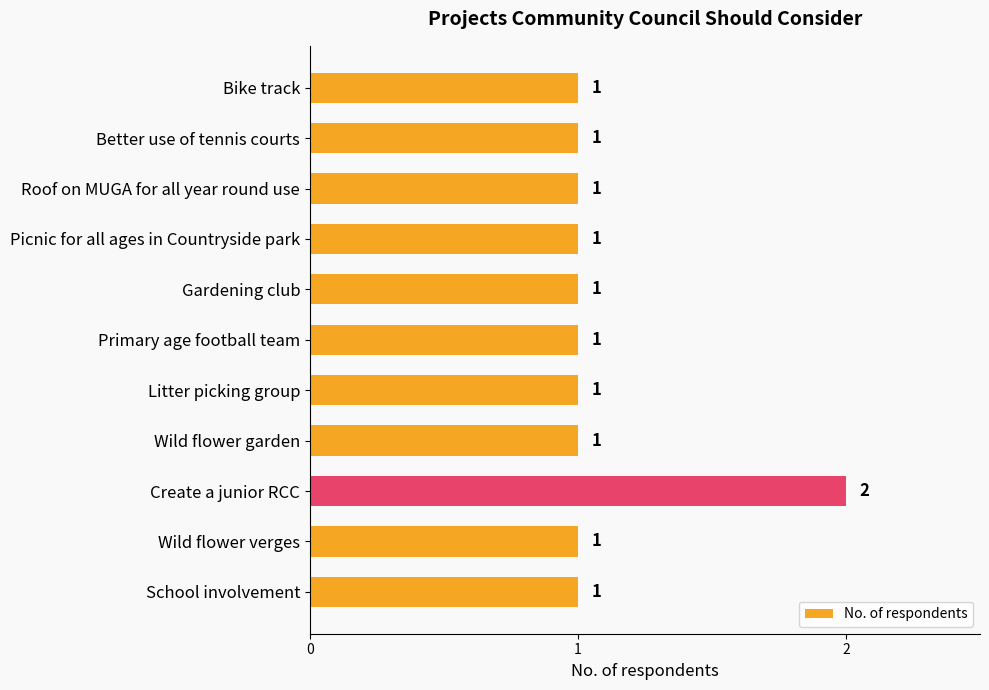

The chart shows a value of 2 at Bike track. True or false?

False